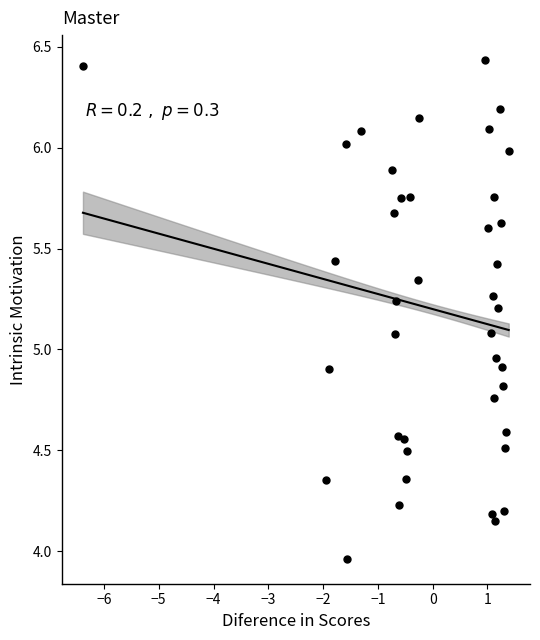

What is the range of Y values (max minus min)?

2.5